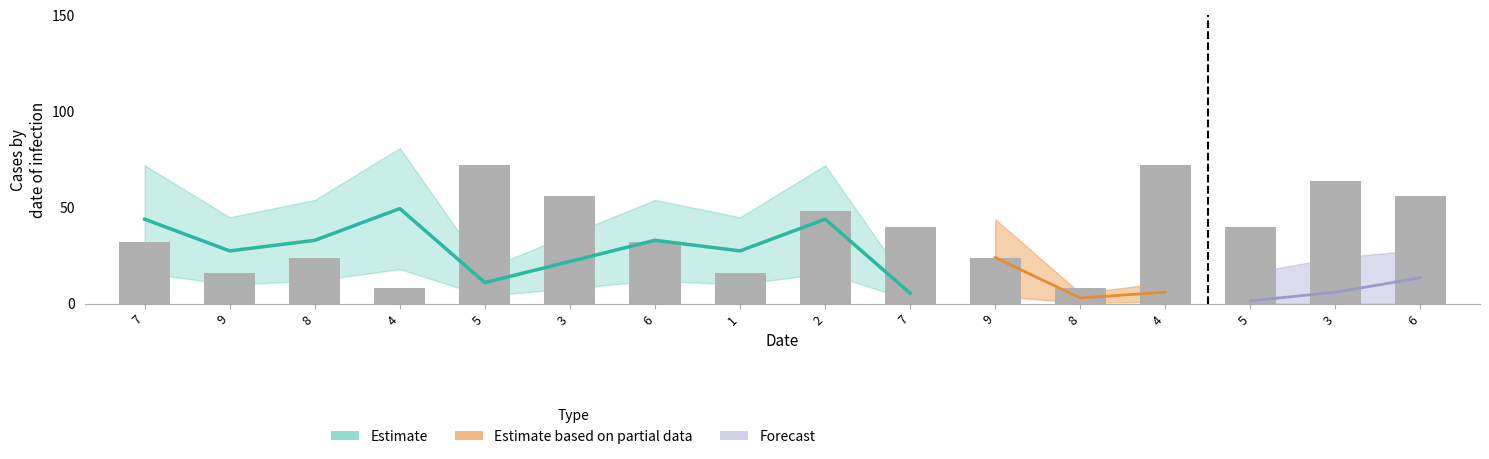

What is the change in value from 7 to 3?

+24